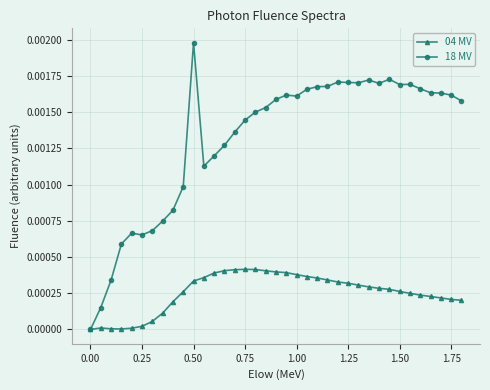

Rank the series by their average value, from highest to lowest.

18 MV, 04 MV